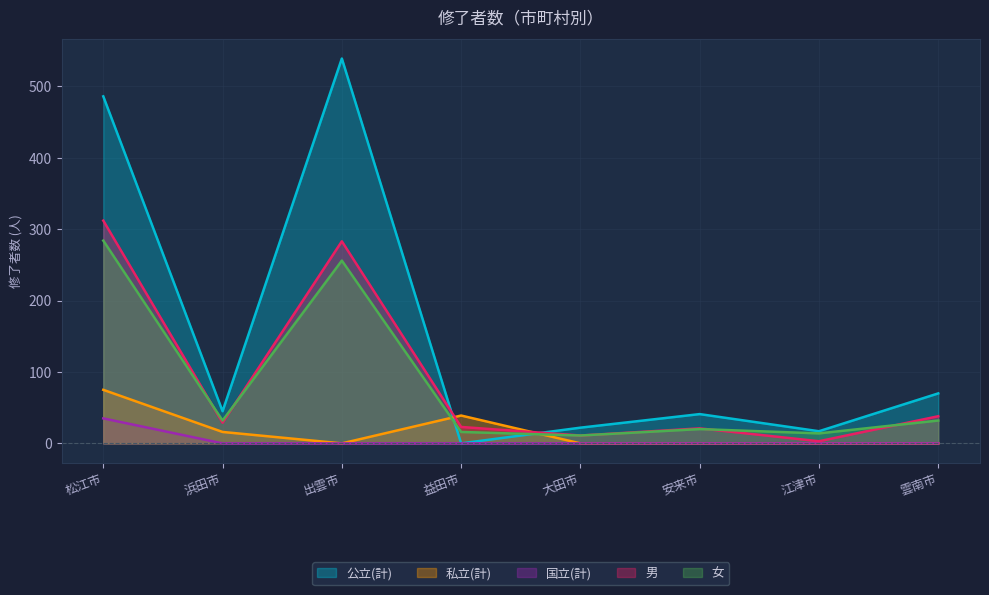

Rank the series by their maximum value, from lowest to highest.

国立(計), 私立(計), 女, 男, 公立(計)